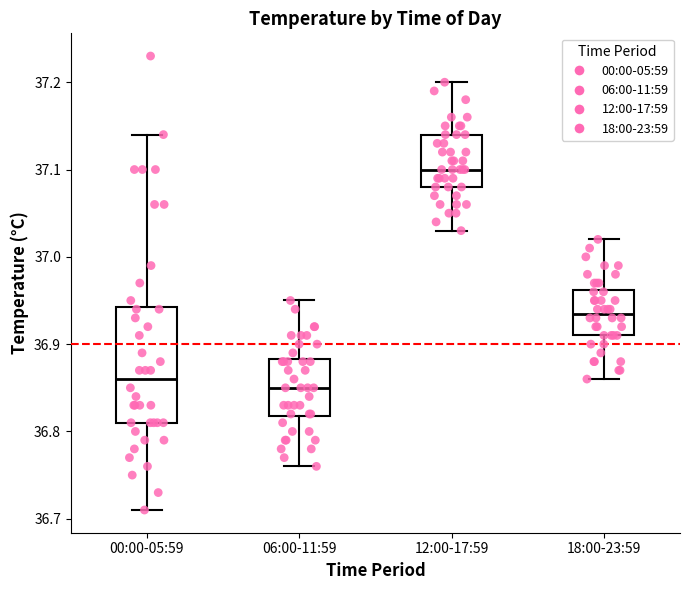

Reading left to right, transcribe this box plot: for each box, give where its median line is, the range the box spans, and where its two whiskers end, as read against the y-axis. The values are not printed on the chart, so give them approximately, as read against the axis.

00:00-05:59: median 36.86, box 36.81 to 36.94, whiskers 36.71 to 37.14
06:00-11:59: median 36.85, box 36.82 to 36.88, whiskers 36.76 to 36.95
12:00-17:59: median 37.10, box 37.08 to 37.14, whiskers 37.03 to 37.20
18:00-23:59: median 36.94, box 36.91 to 36.96, whiskers 36.86 to 37.02